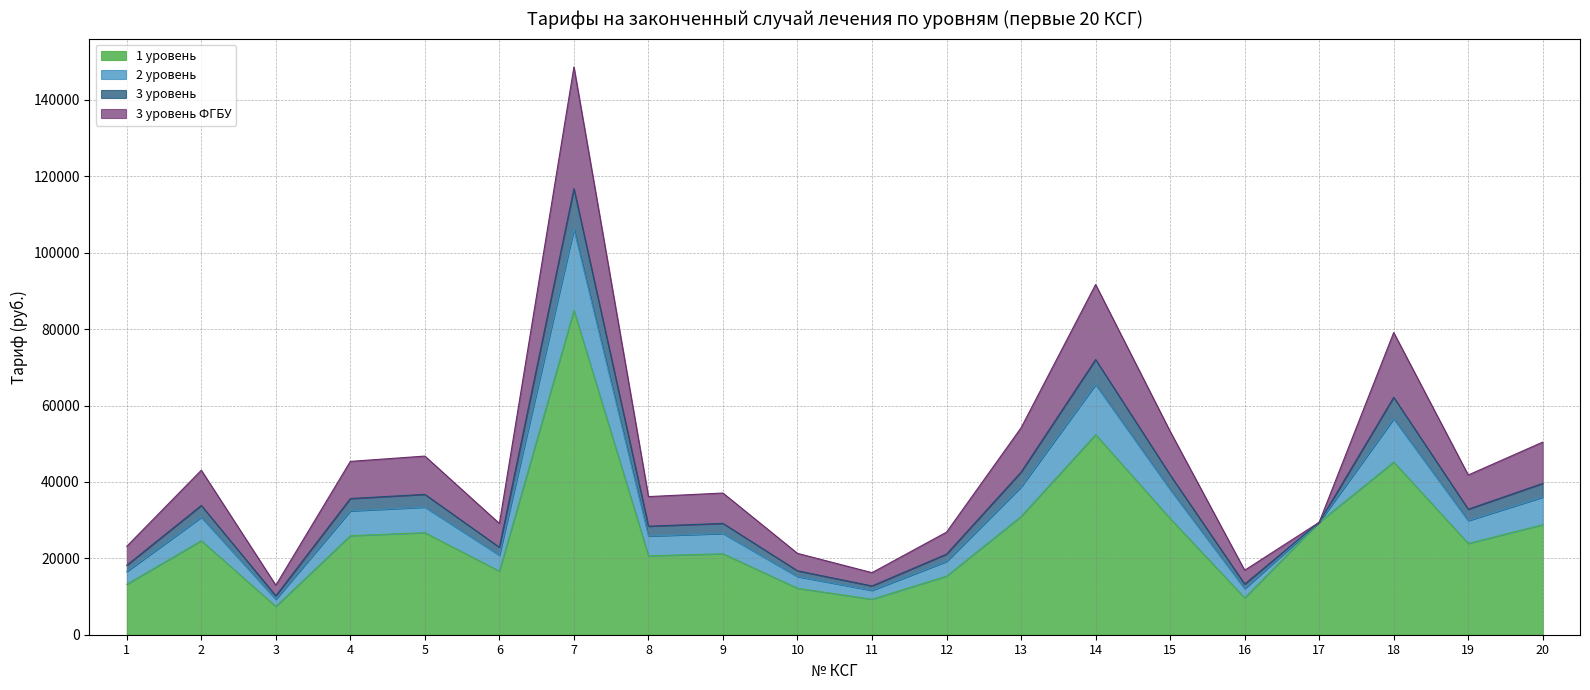

Is the value of 2 уровень at 15 greater than the value of 3 уровень ФГБУ at 15?

No